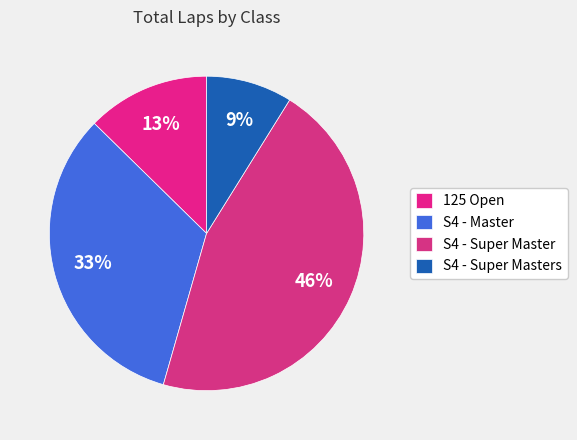

What percentage is the S4 - Super Master slice, to the nearest percent?

46%